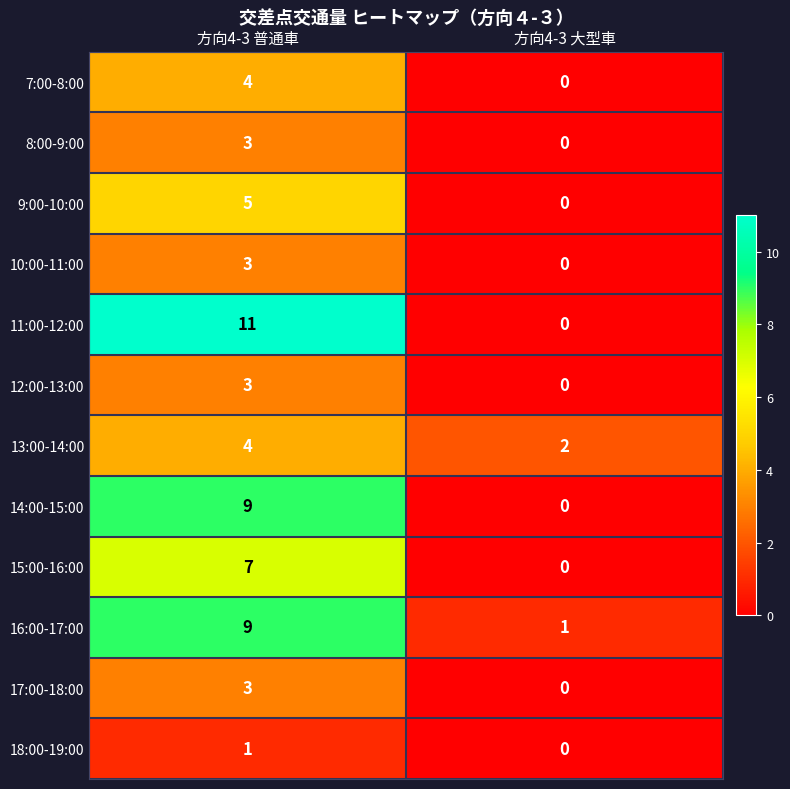

The value of 15:00-16:00 at 方向4-3 大型車 is 0. True or false?

True